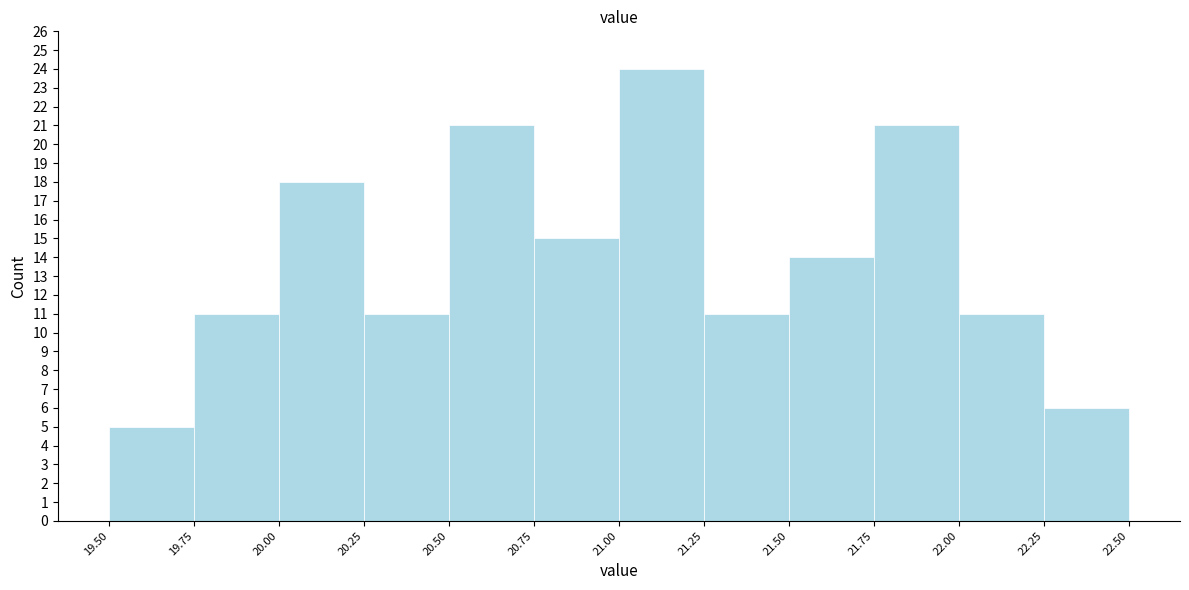

How tall is the bar that spans 20.00 to 20.25 on the x-axis? The values are not printed on the chart, so give them approximately, as read against the axis.

18